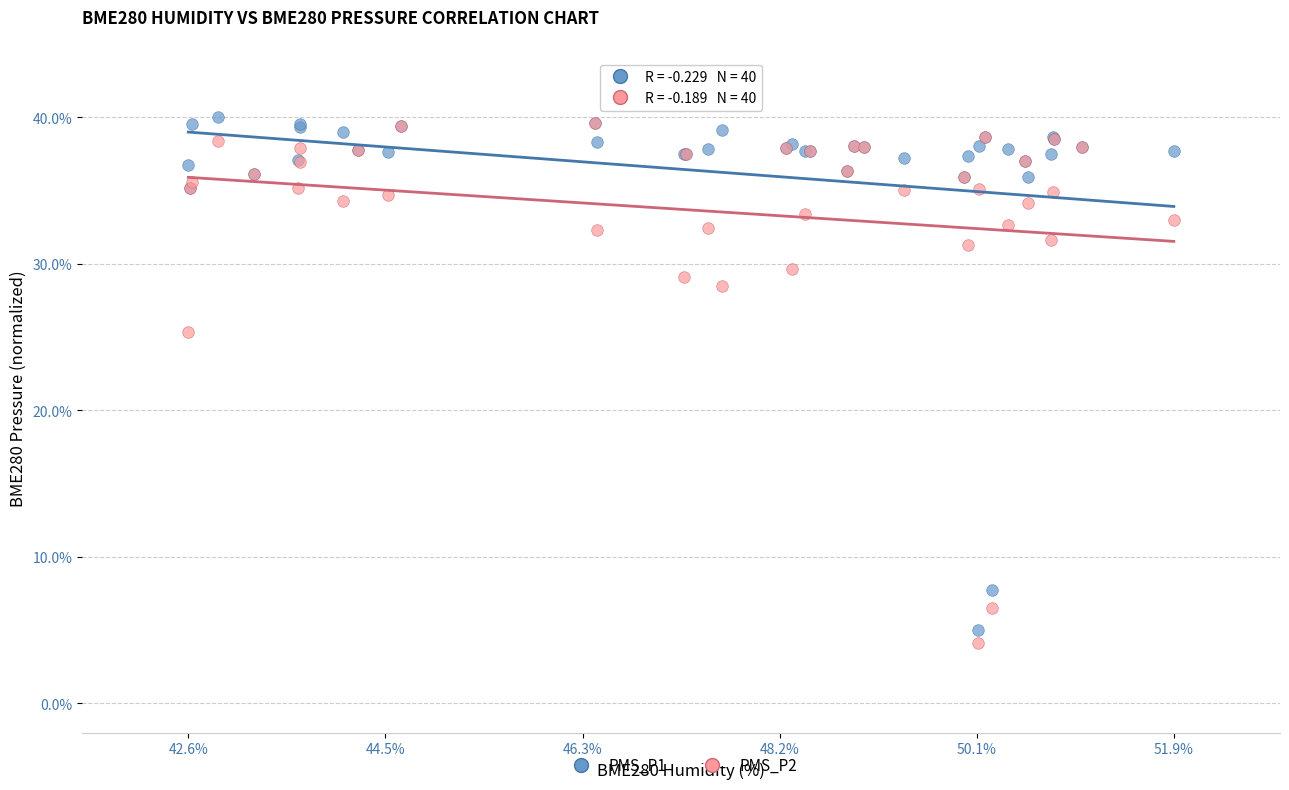

In the PMS_P2 series, what Y value is closest to 21?

25.4